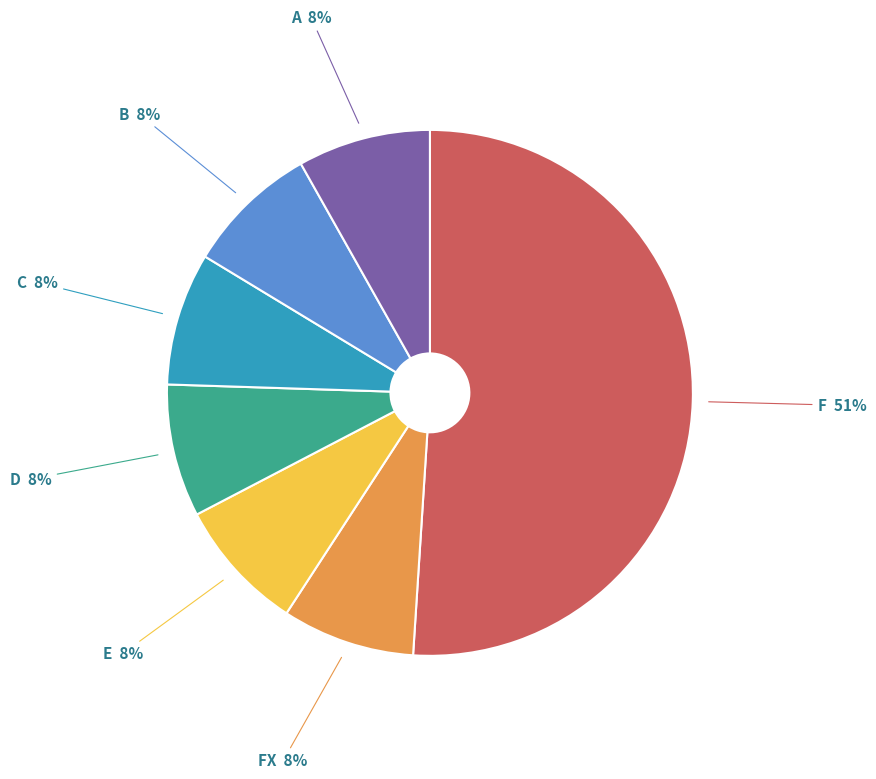

What percentage is the D slice, to the nearest percent?

8%